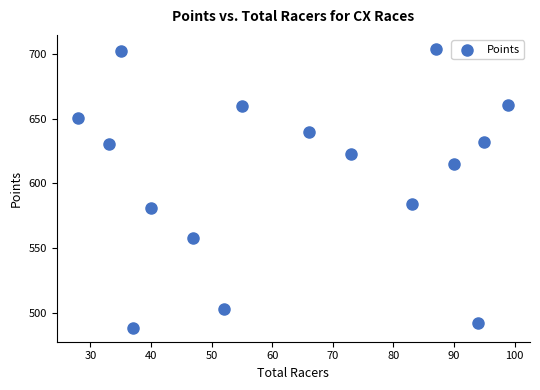

What is the range of X values (max minus min)?

71.0